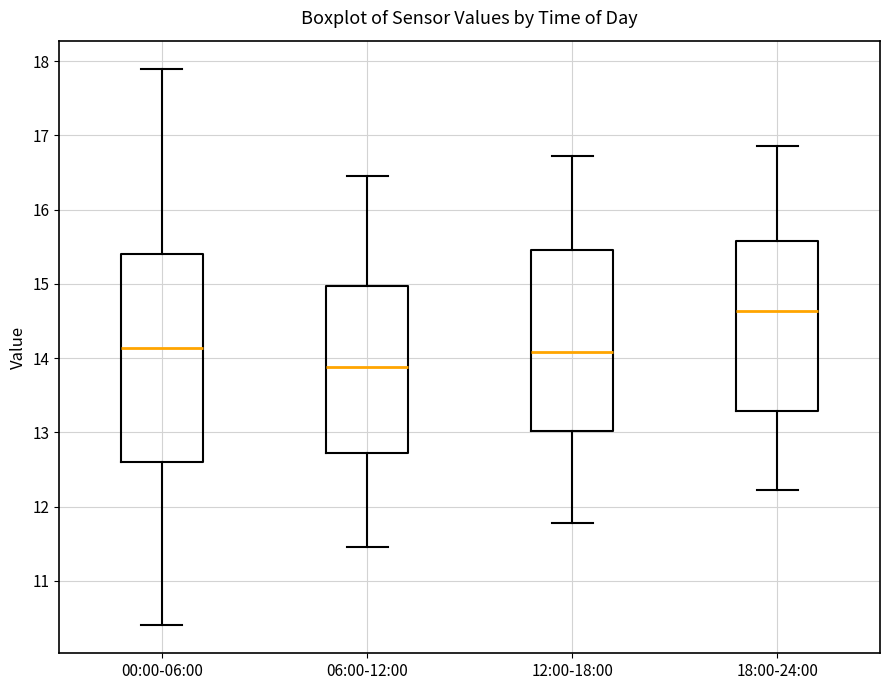

Comparing the boxes themselves (not the whiskers), which one is the tallest?

00:00-06:00